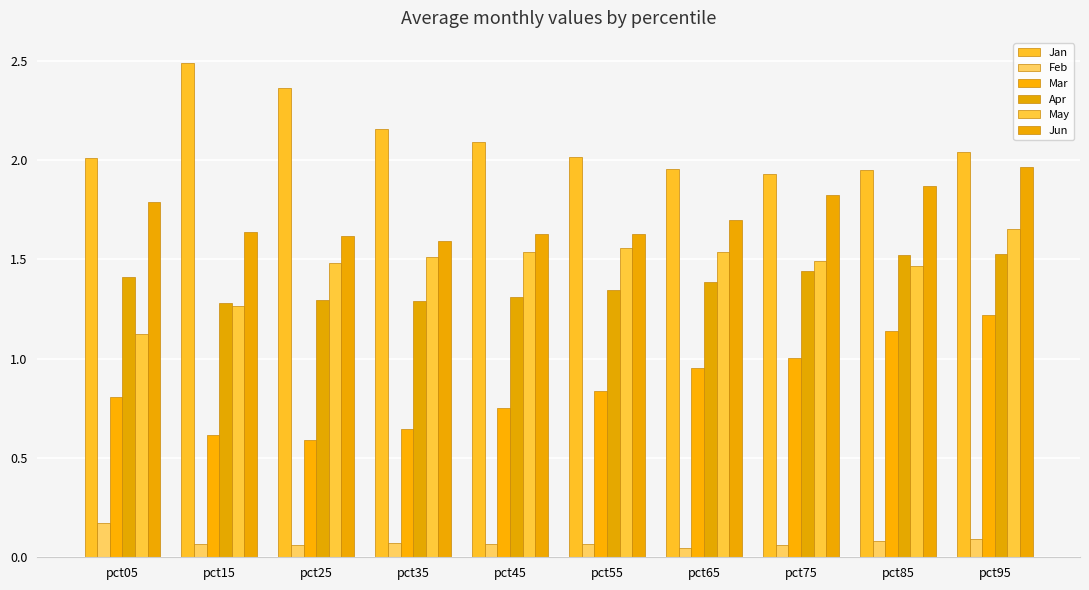

What is the sum of all Jun values?

17.2